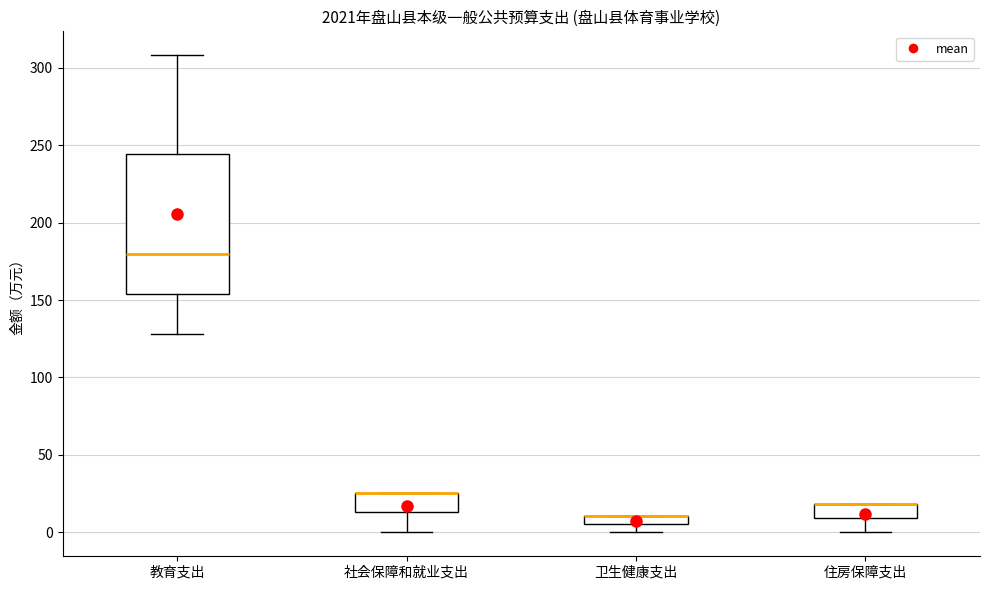

Which box is the tallest, from its lower edge to its upper edge?

教育支出